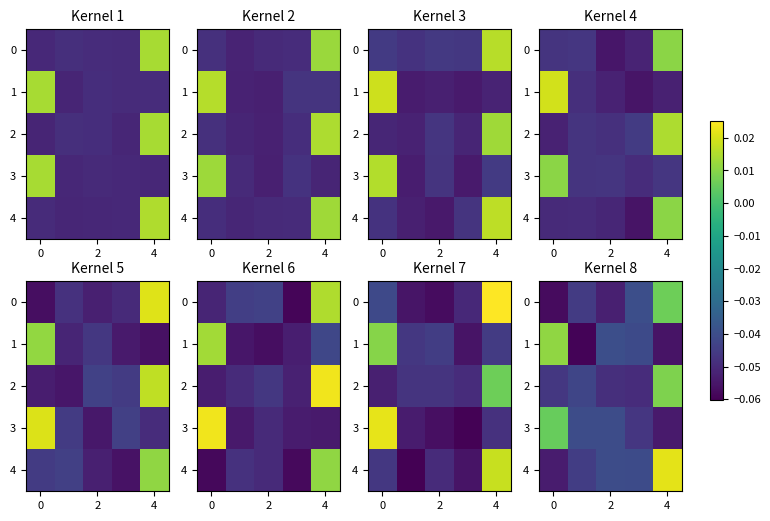

What is the difference between the maximum and minimum values in the 4 series?

0.1